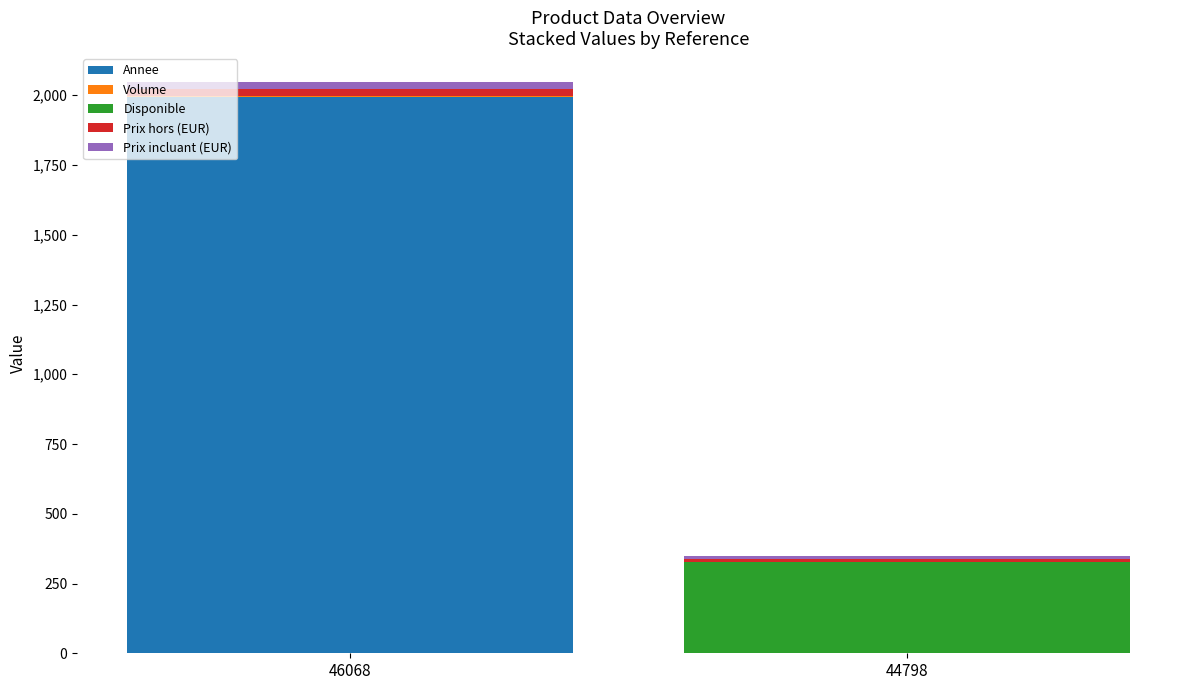

At which category is the sum across all series the highest?

46068